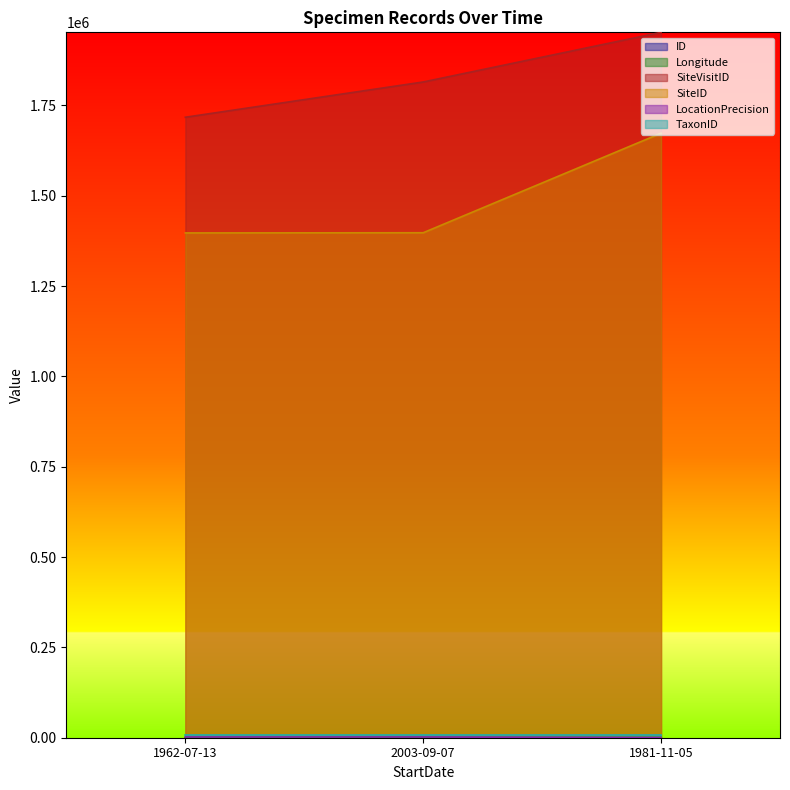

Which category has the highest value across all series?

1981-11-05